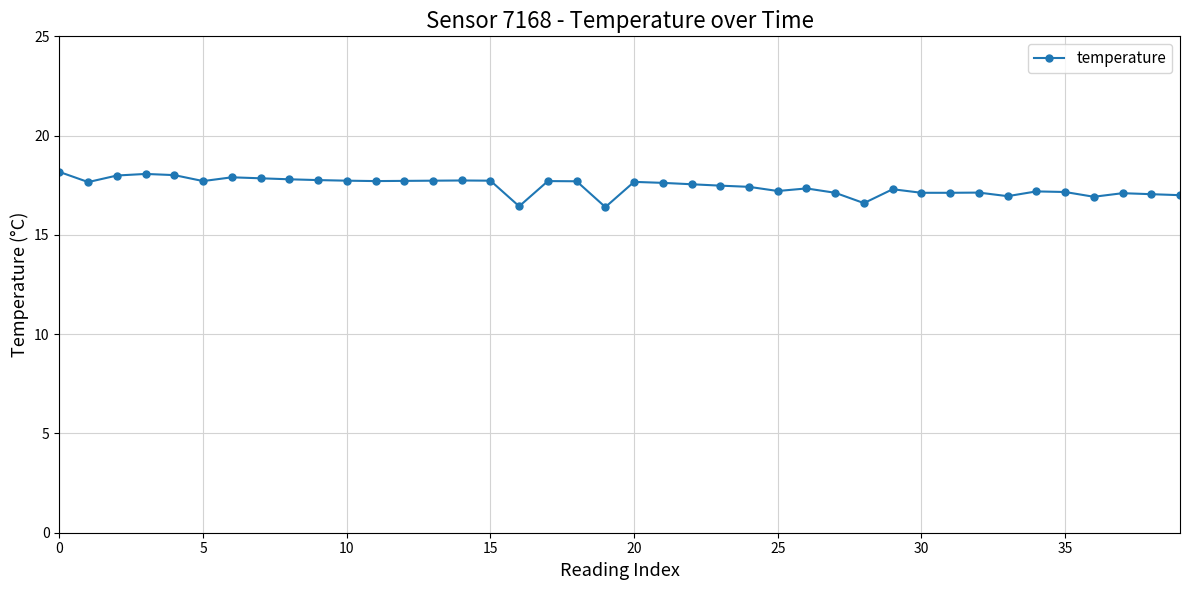

What is the value of the 25th point from the left?

17.4